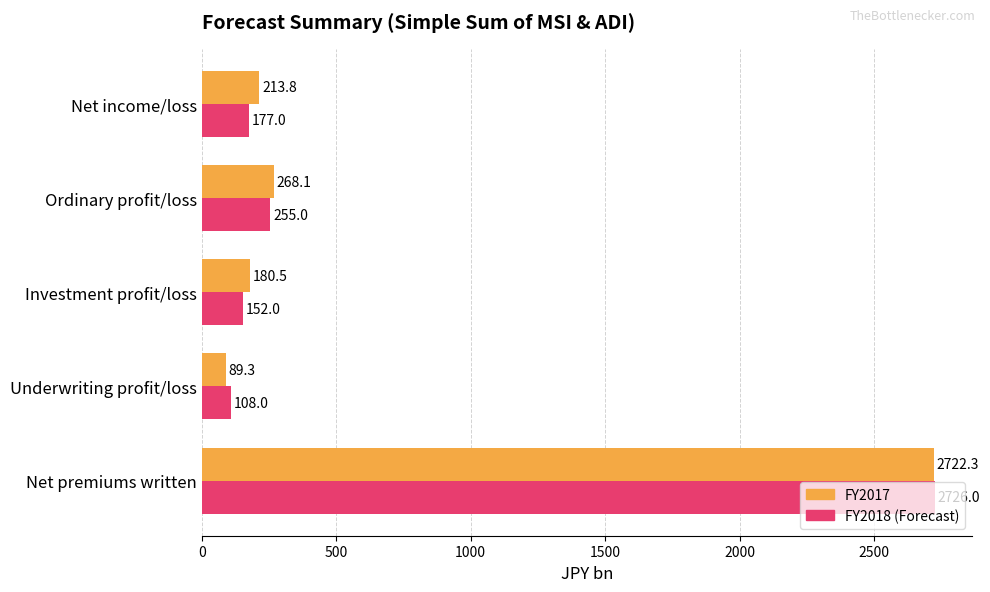

At how many categories does at least one series exceed 515?

1